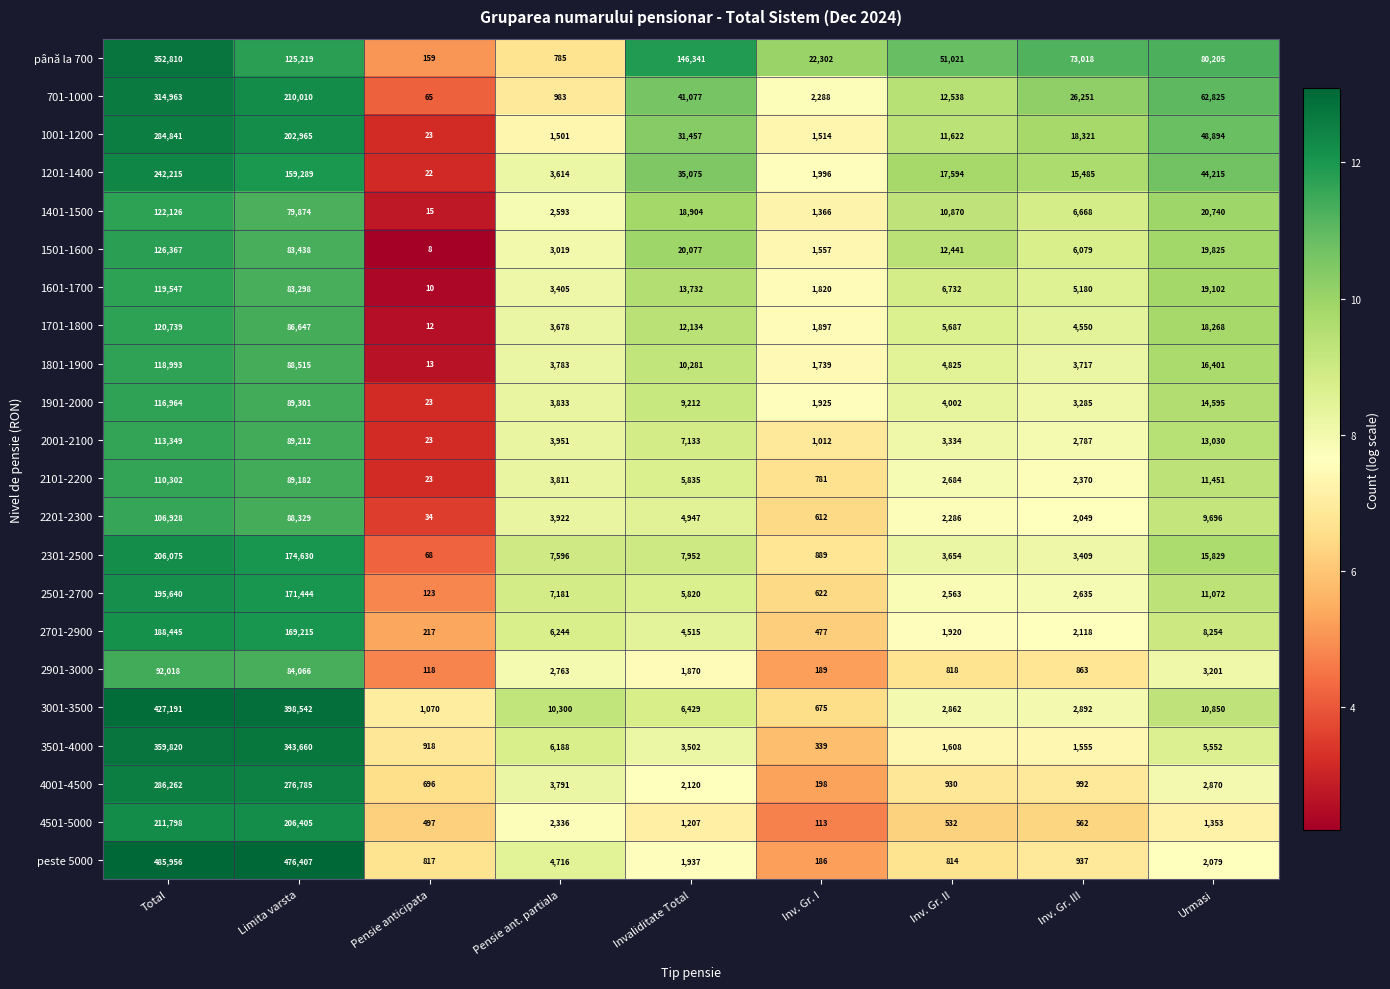

What is the sum of the 2201-2300 values at Pensie anticipata and Invaliditate Total?

4981